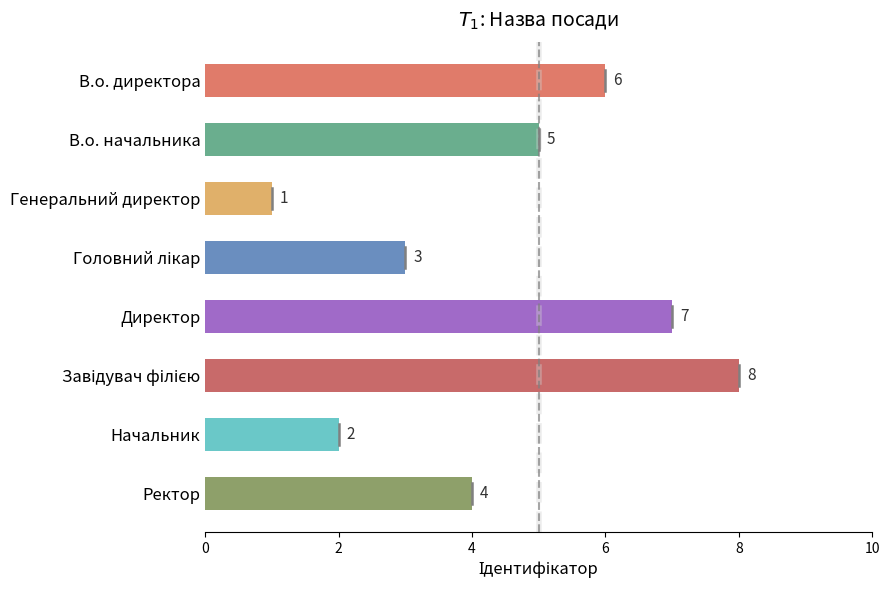

What is the sum of all values?

36